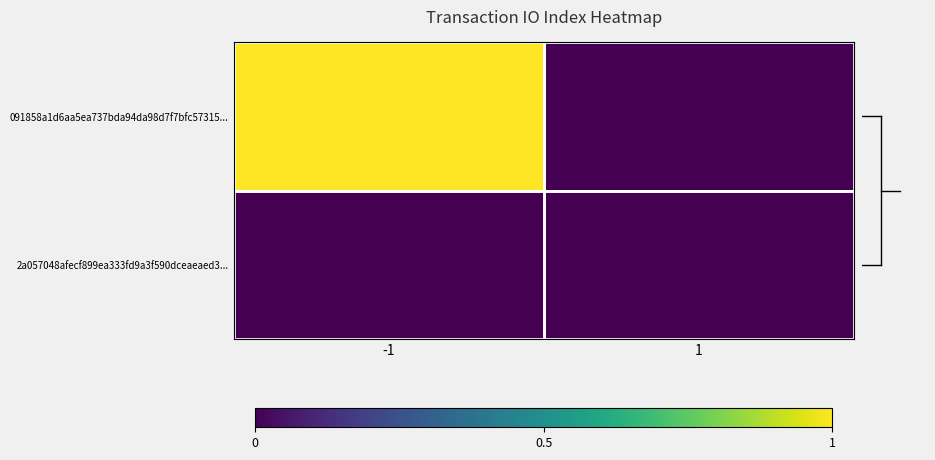

Rank the series at 1 from lowest to highest value.

091858a1d6aa5ea737bda94da98d7f7bfc57315..., 2a057048afecf899ea333fd9a3f590dceaeaed3...